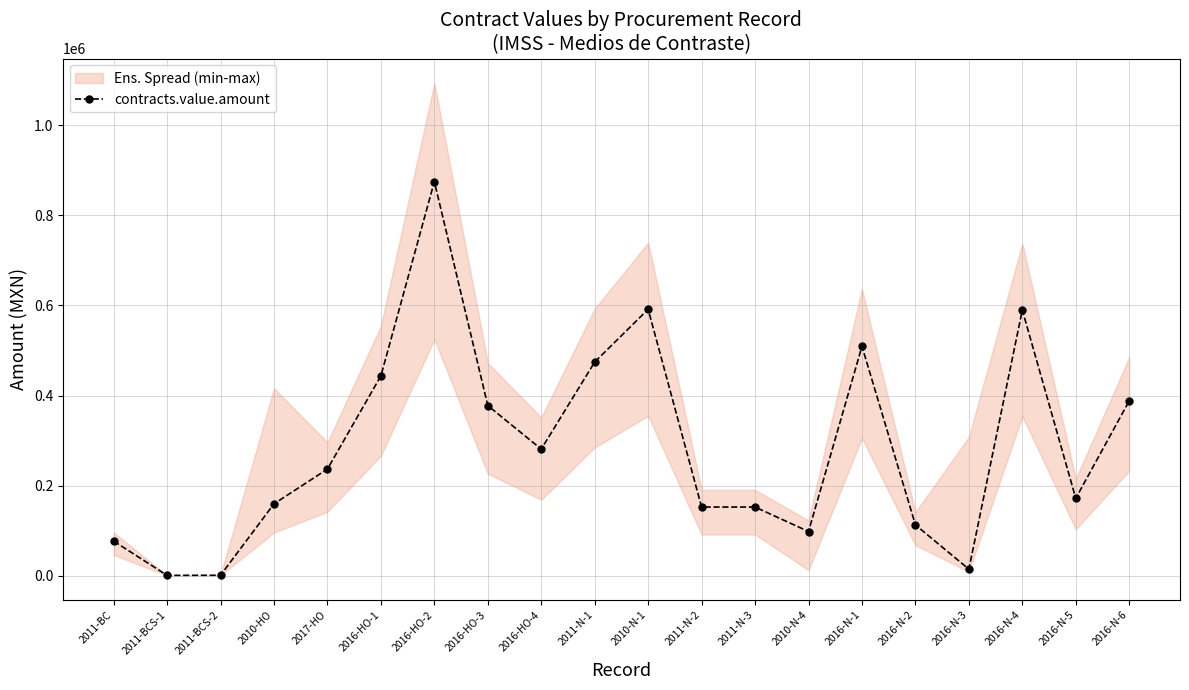

What is the difference between the values at 2011-BCS-2 and 2016-HO-1?

442887.1